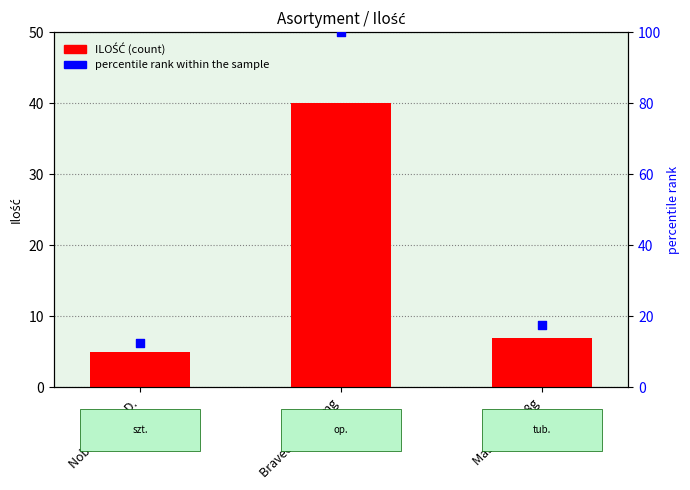

Is the value of ILOŚĆ at Nobivac KC 1 D. greater than the value of percentile rank within the sample at Mastijet fort 8g?

No